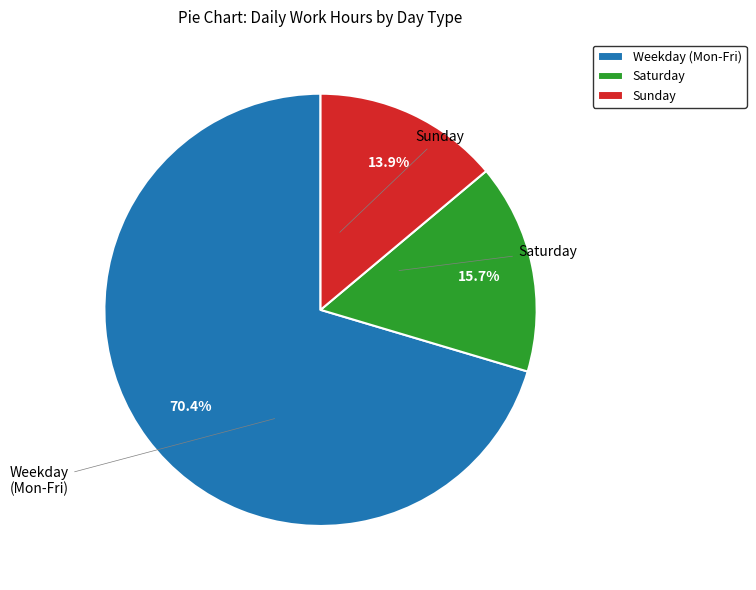

Which has a higher value, Weekday (Mon-Fri) or Sunday?

Weekday (Mon-Fri)